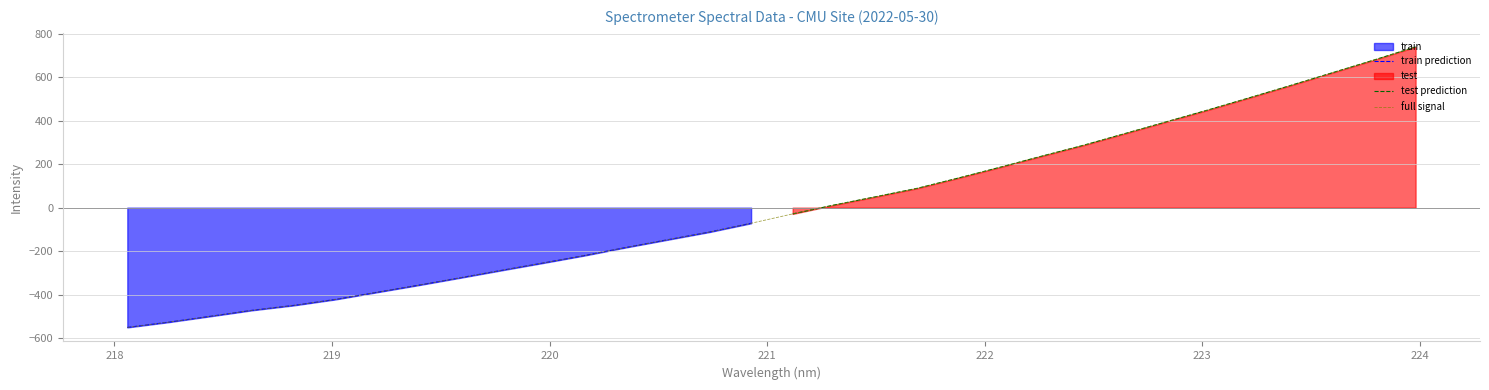

Which has a higher value, 223.9802 or 221.4993?

223.9802